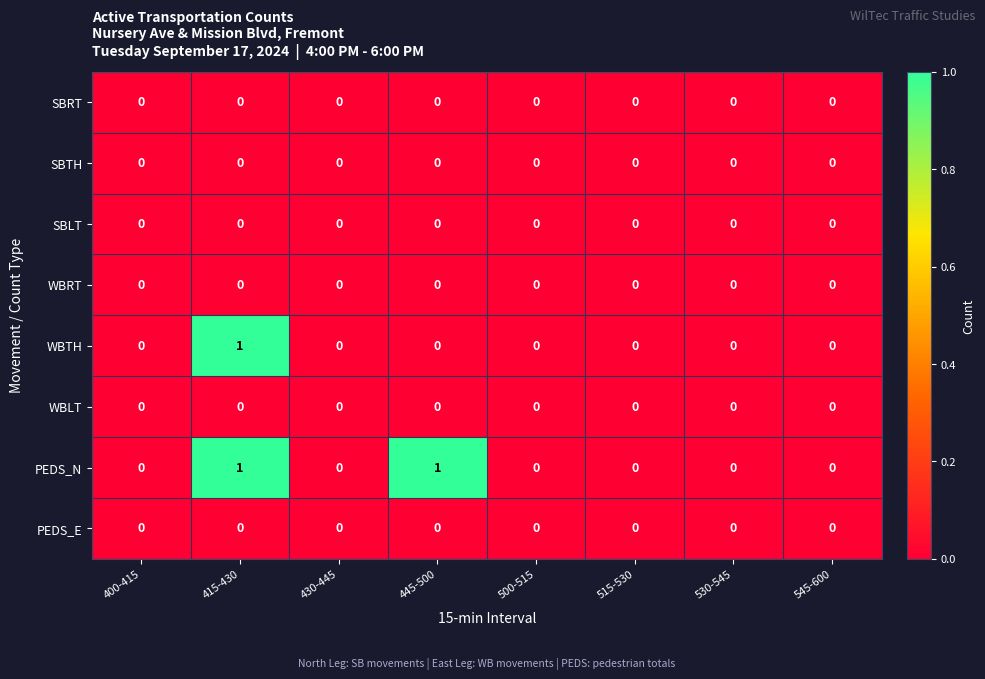

Which series has the largest total across all categories?

PEDS_N